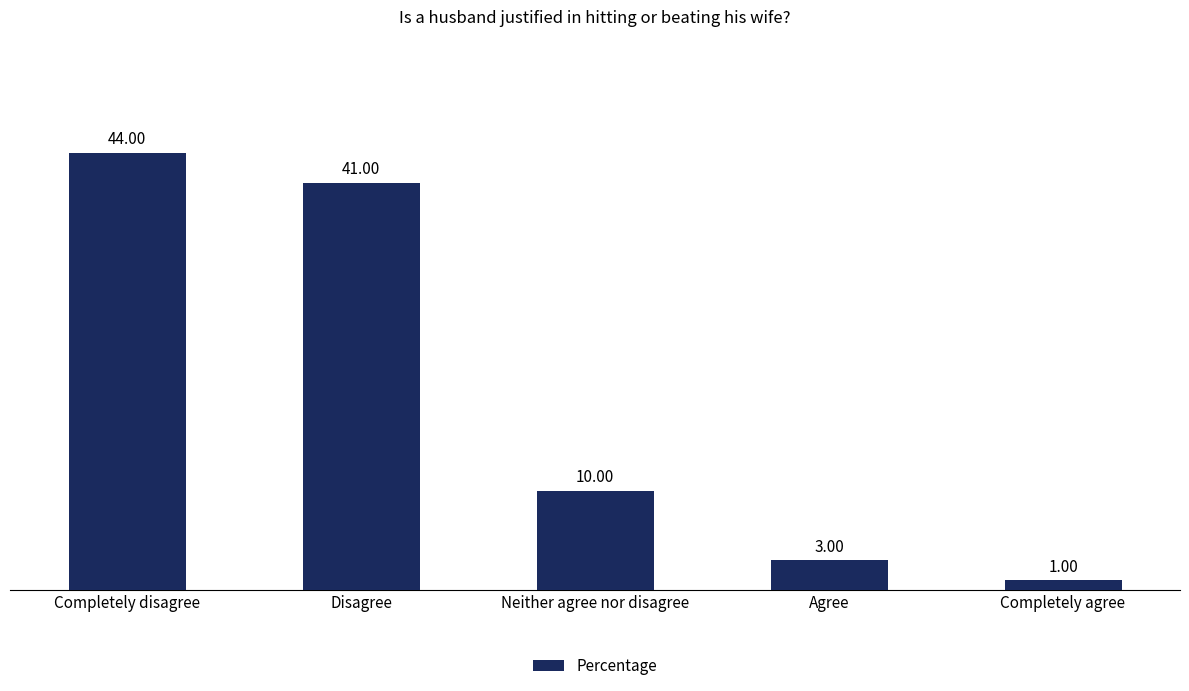

The value at Disagree is 41. True or false?

True